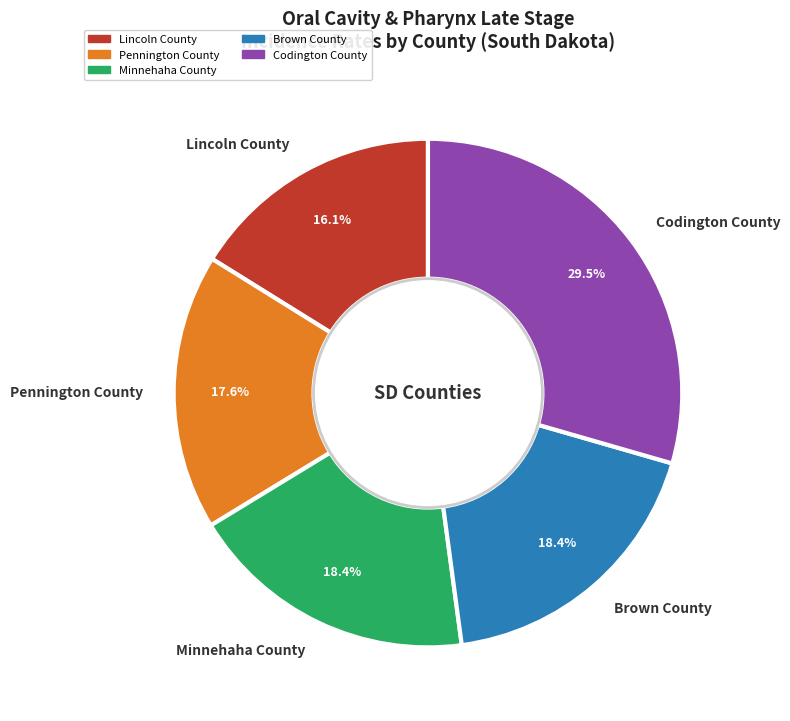

Which category has the smallest portion of the pie?

Lincoln County